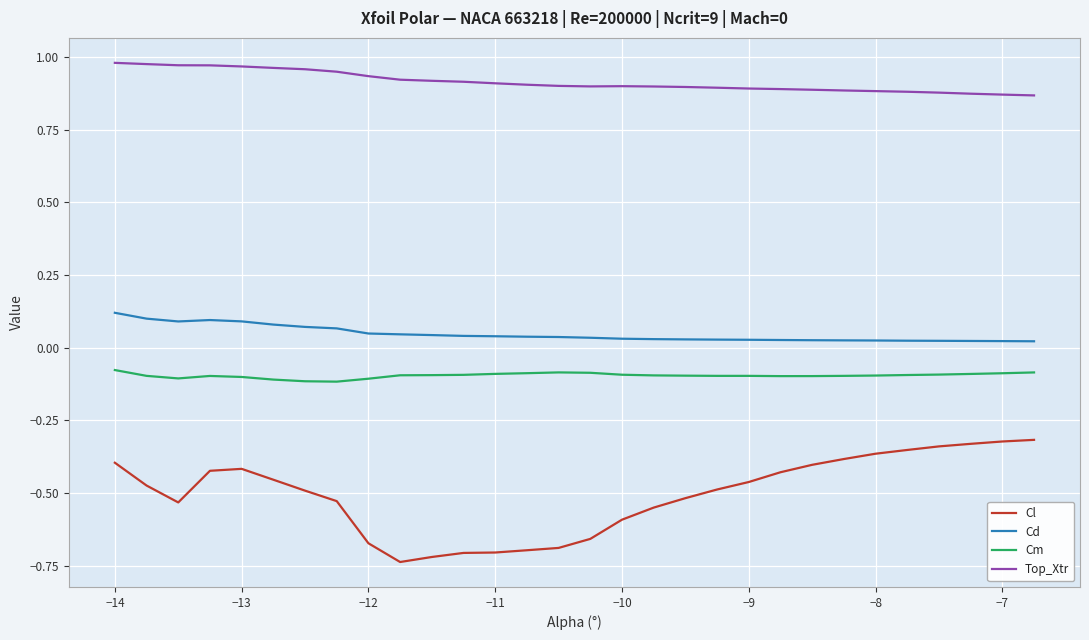

Rank the series by their maximum value, from highest to lowest.

Top_Xtr, Cd, Cm, Cl